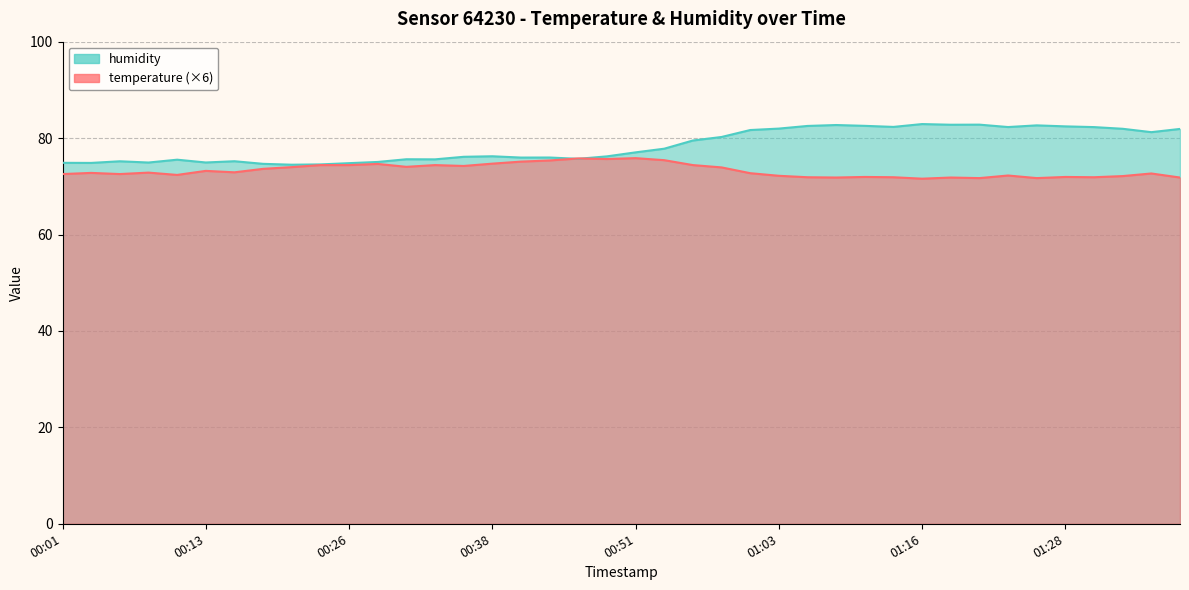

What is the difference between the maximum and minimum values in the humidity series?

8.4